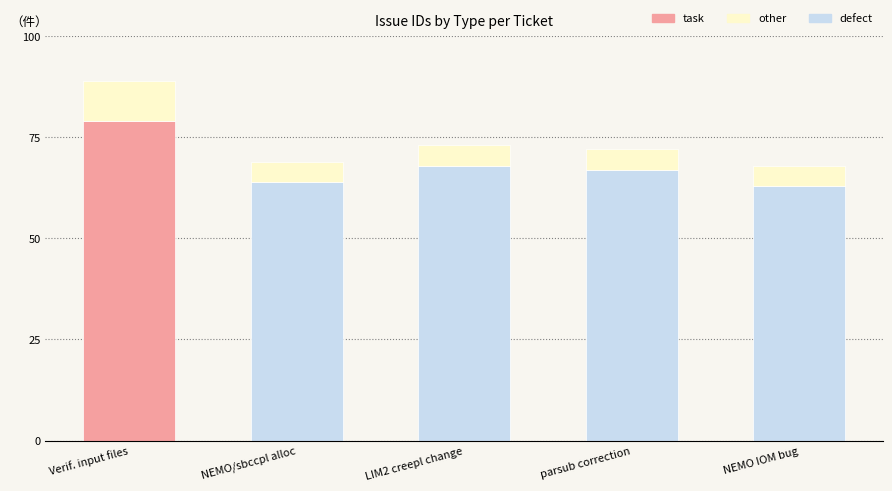

True or false: defect has a value of 67 at parsub correction.

True